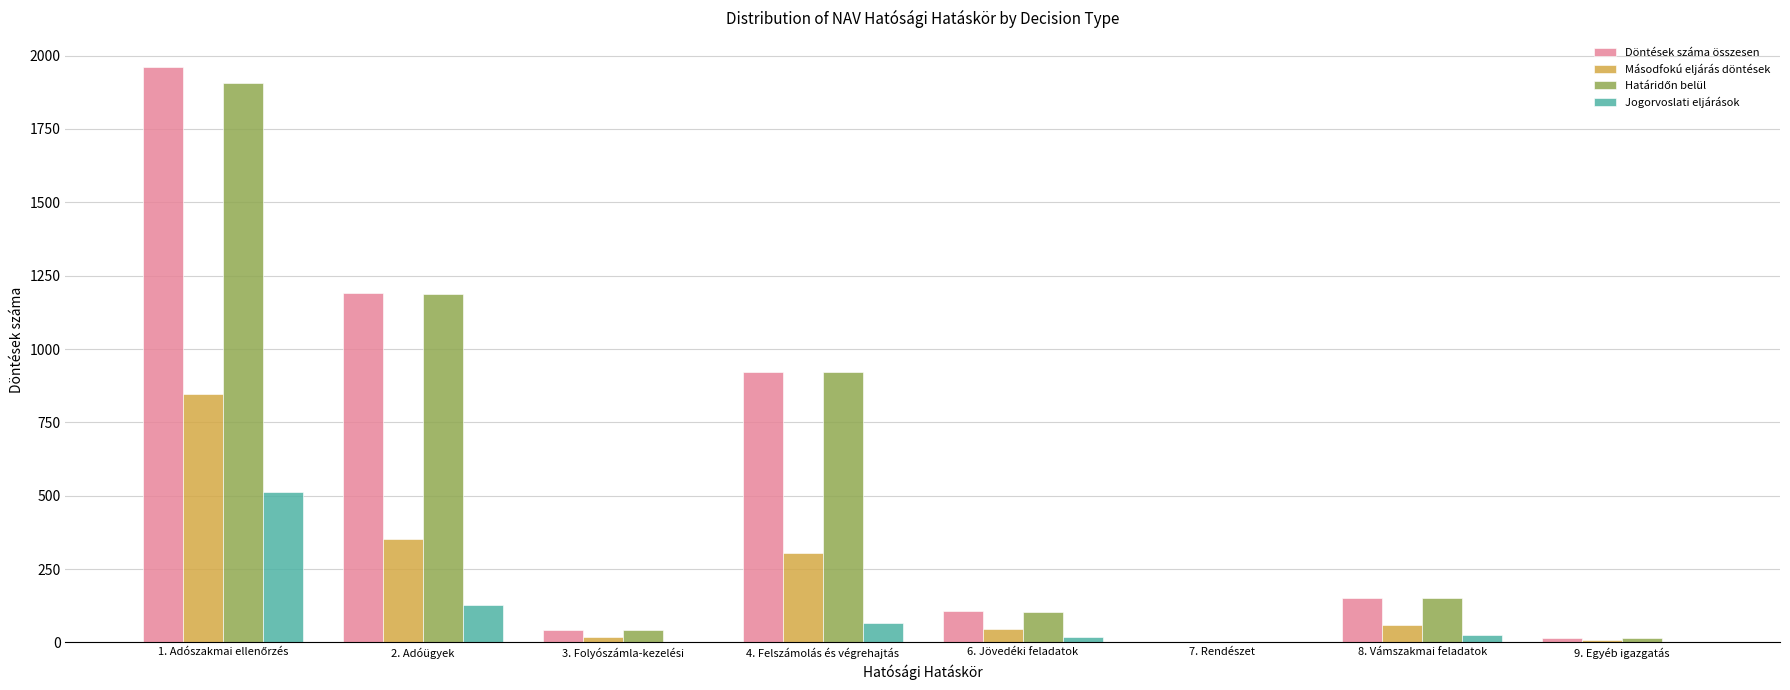

What is the sum of all Jogorvoslati eljárások values?

749